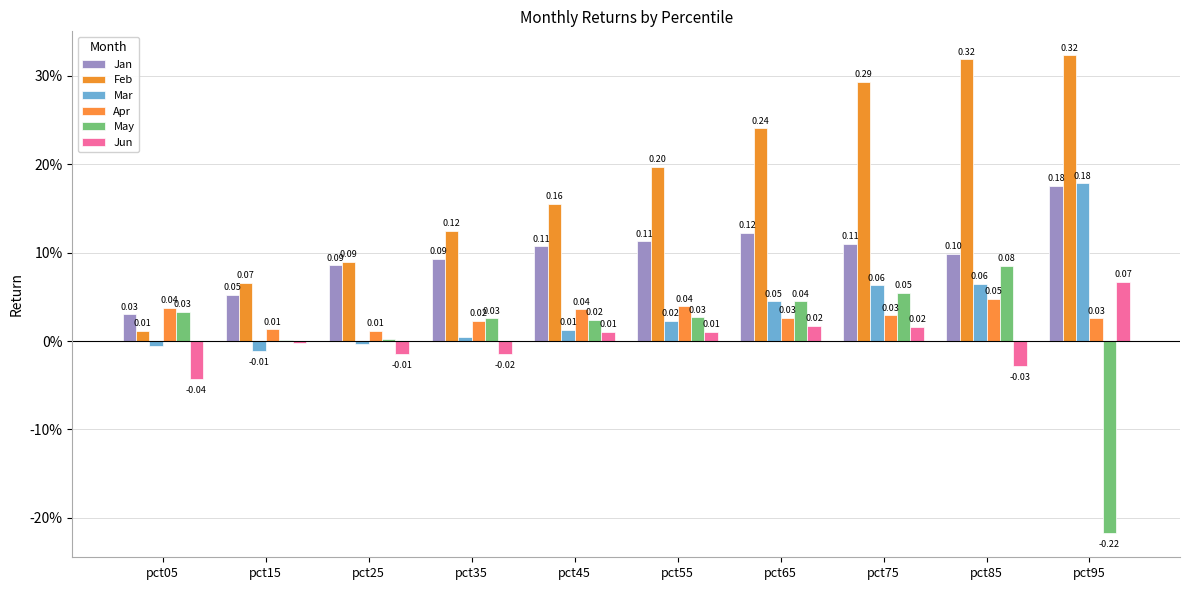

The value of May at pct55 is 0.0. True or false?

False